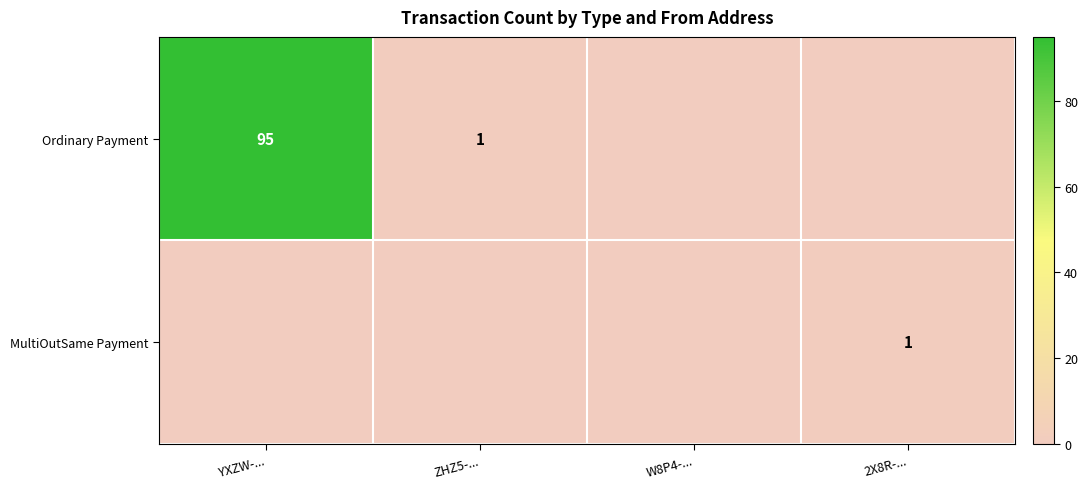

Is it true that MultiOutSame Payment equals 1 at 2X8R-...?

True